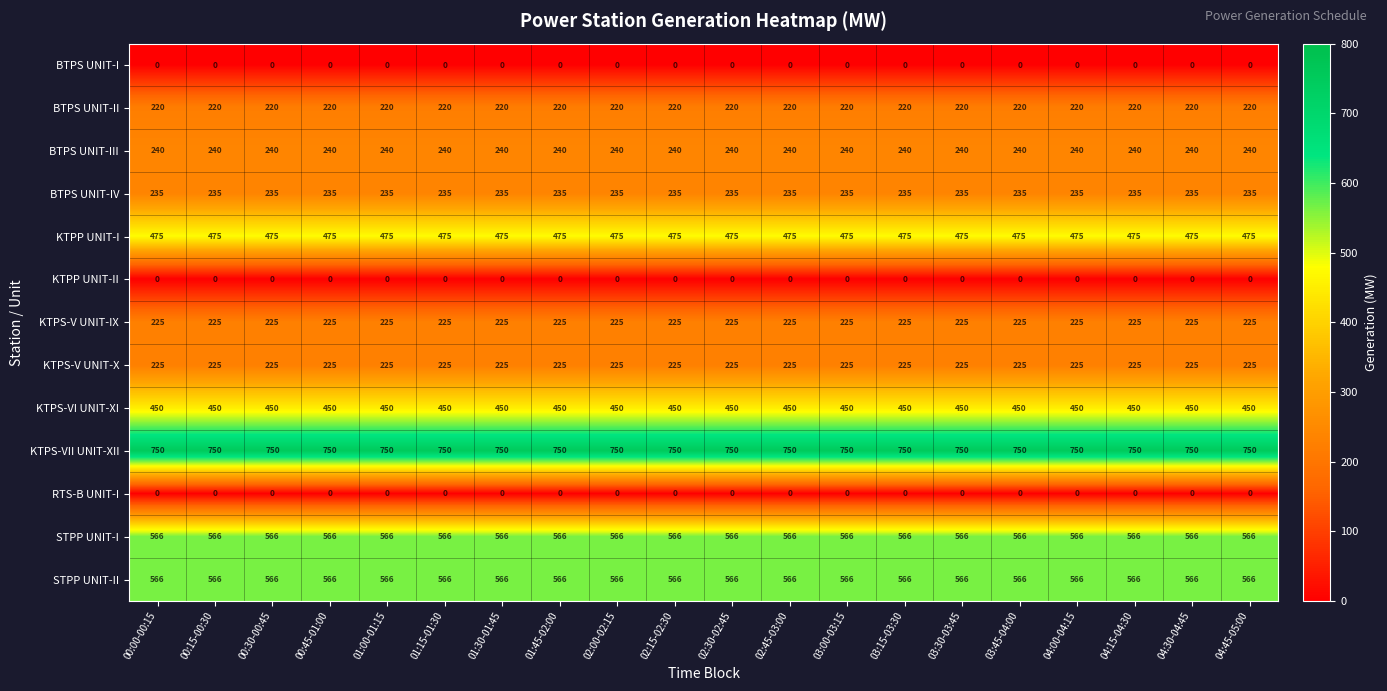

What is the spread (max minus min) of values at 03:30-03:45?

750